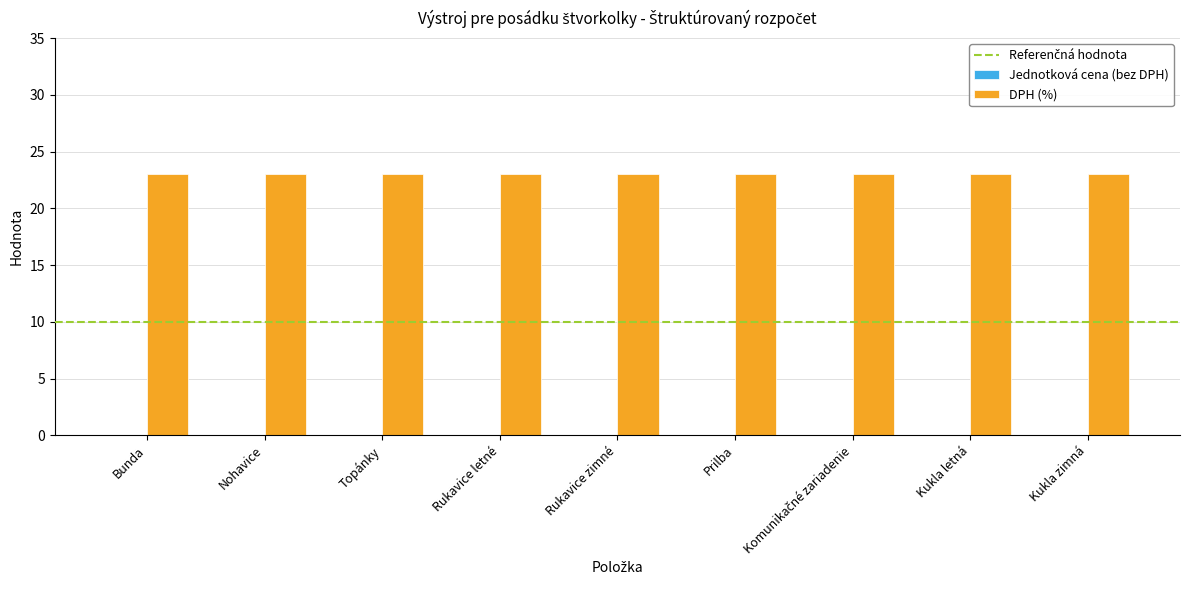

Reading left to right, transcribe all the data shown in this chart.

Jednotková cena (bez DPH): 0	0	0	0	0	0	0	0	0
DPH (%): 23	23	23	23	23	23	23	23	23